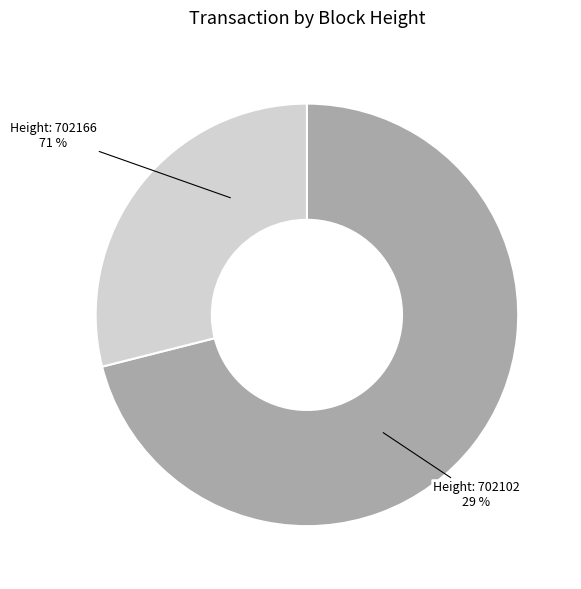

To the nearest percent, what percentage of the pie is 702166?

71%